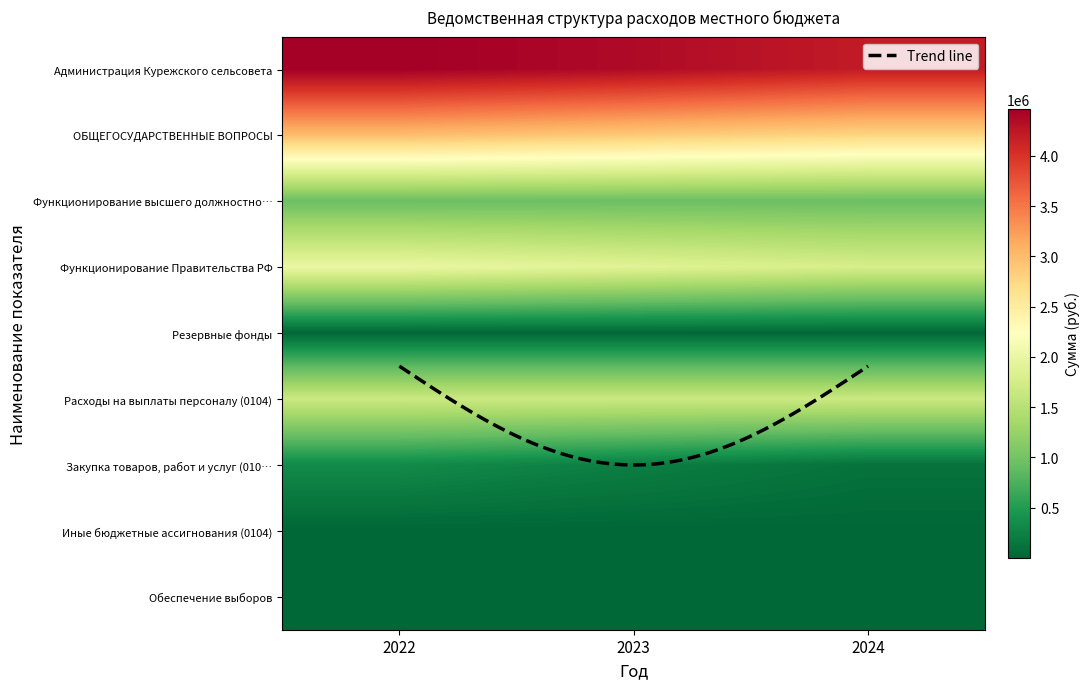

True or false: ОБЩЕГОСУДАРСТВЕННЫЕ ВОПРОСЫ has a value of 3855502.3 at 2024.

False